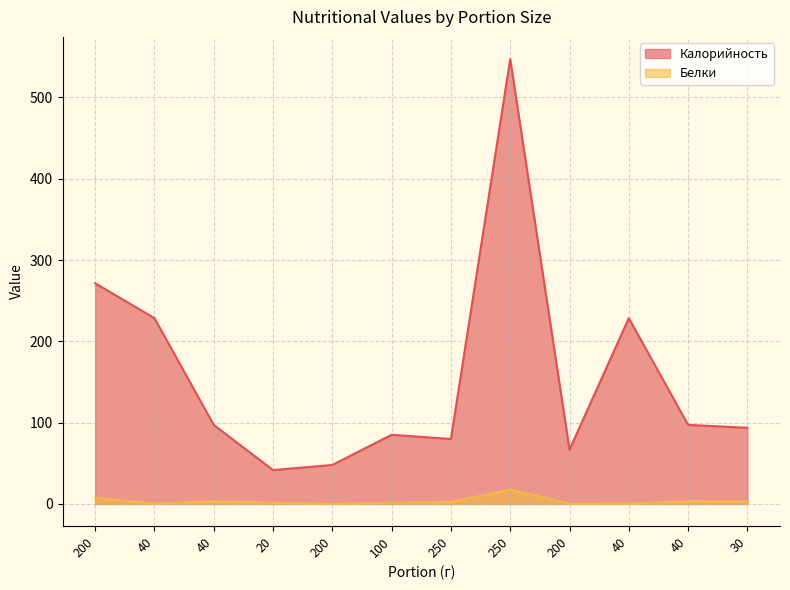

At which category does Белки reach its first local valley?

40